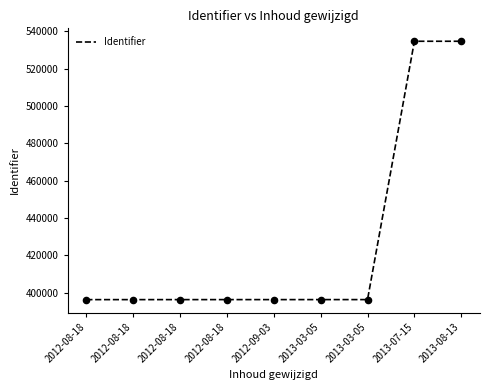

How many lines are shown in the chart?

1